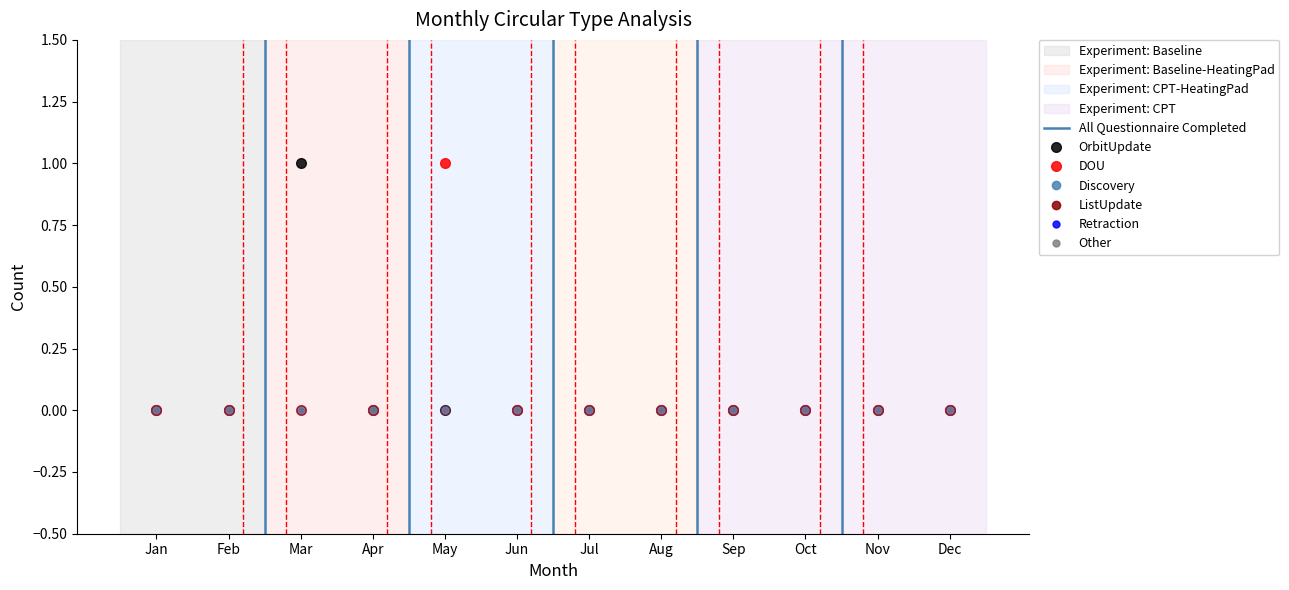

At how many categories does at least one series exceed 0?

2